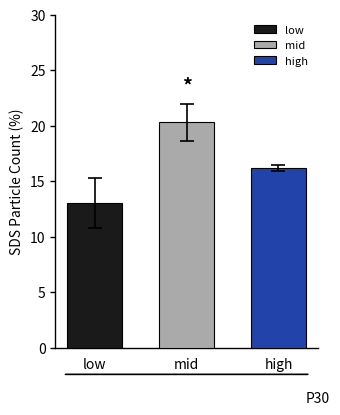

At which category does the chart reach its minimum across all series?

low